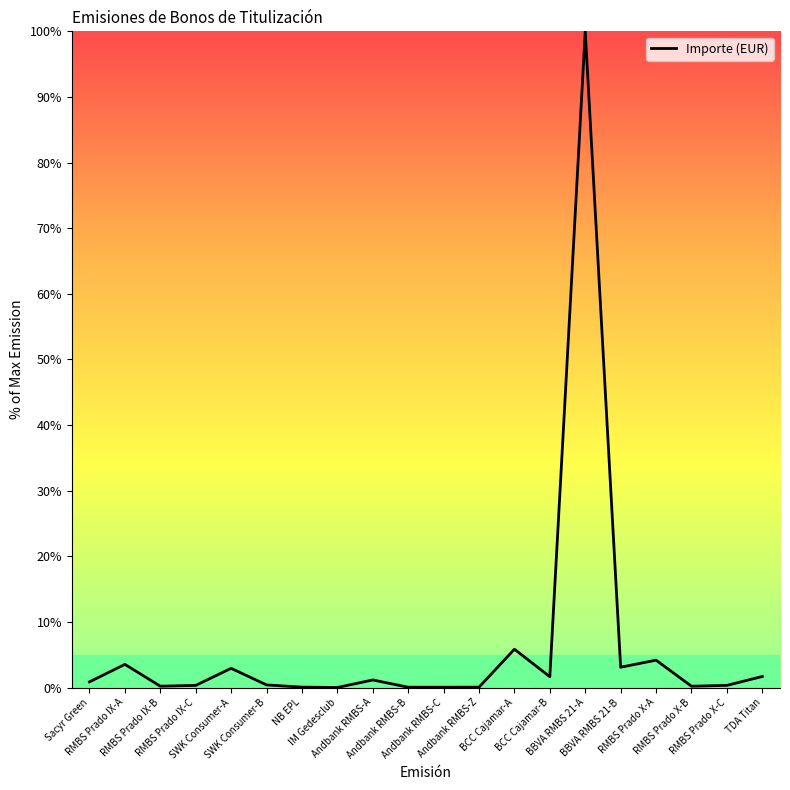

What is the greatest value displayed?

100.0